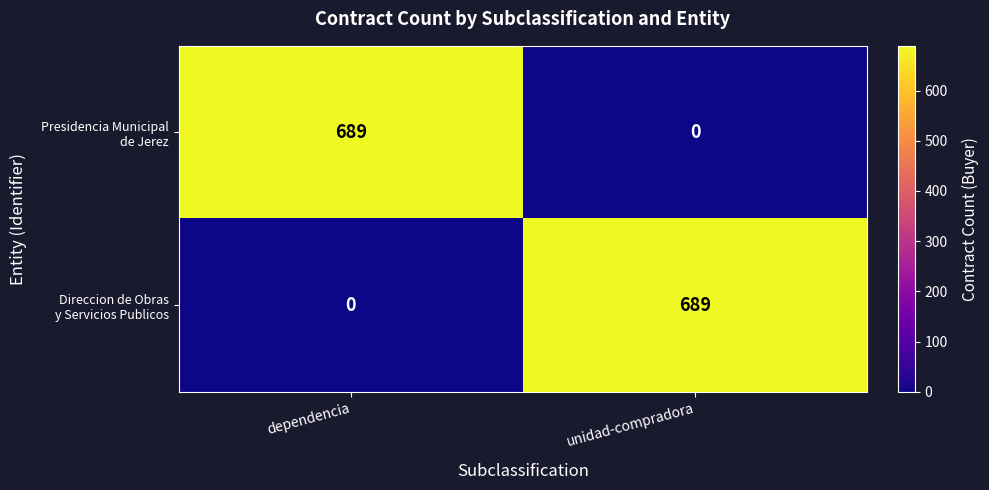

What is the greatest value displayed?

689